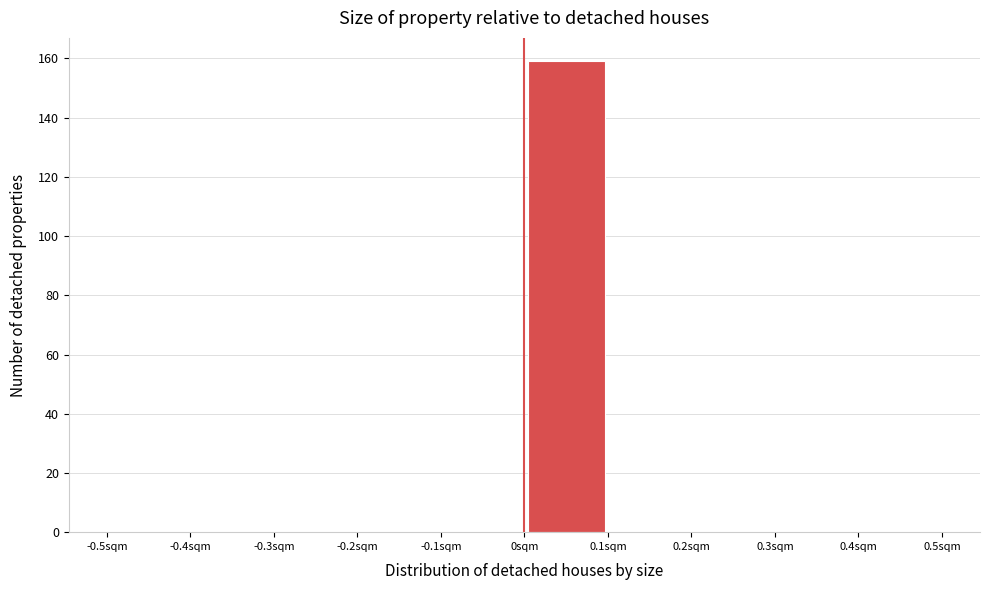

Reading left to right, list every bar in this chart as the range it spans on the x-axis followed by its height. The values are not printed on the chart, so give them approximately, as read against the axis.

-0.5 to -0.4: 0
-0.4 to -0.3: 0
-0.3 to -0.2: 0
-0.2 to -0.1: 0
-0.1 to 0.0: 0
0.0 to 0.1: 160
0.1 to 0.2: 0
0.2 to 0.3: 0
0.3 to 0.4: 0
0.4 to 0.5: 0